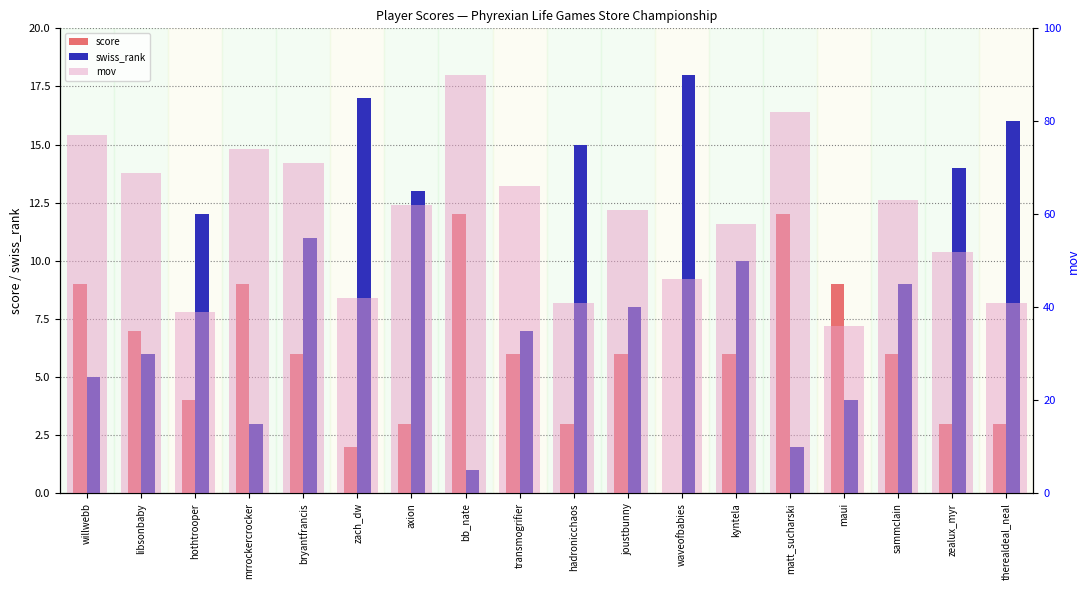

Reading left to right, what are all the values shown in this chart?

score: willwebb=9	libsonbaby=7	hothtrooper=4	mrrockercrocker=9	bryantfrancis=6	zach_dw=2	axion=3	bb_nate=12	transmogrifier=6	hadronicchaos=3	joustbunny=6	waveofbabies=0	kyntela=6	matt_sucharski=12	maui=9	sammclain=6	zealux_myr=3	therealdeal_neal=3
swiss_rank: willwebb=5	libsonbaby=6	hothtrooper=12	mrrockercrocker=3	bryantfrancis=11	zach_dw=17	axion=13	bb_nate=1	transmogrifier=7	hadronicchaos=15	joustbunny=8	waveofbabies=18	kyntela=10	matt_sucharski=2	maui=4	sammclain=9	zealux_myr=14	therealdeal_neal=16
mov: willwebb=77	libsonbaby=69	hothtrooper=39	mrrockercrocker=74	bryantfrancis=71	zach_dw=42	axion=62	bb_nate=90	transmogrifier=66	hadronicchaos=41	joustbunny=61	waveofbabies=46	kyntela=58	matt_sucharski=82	maui=36	sammclain=63	zealux_myr=52	therealdeal_neal=41